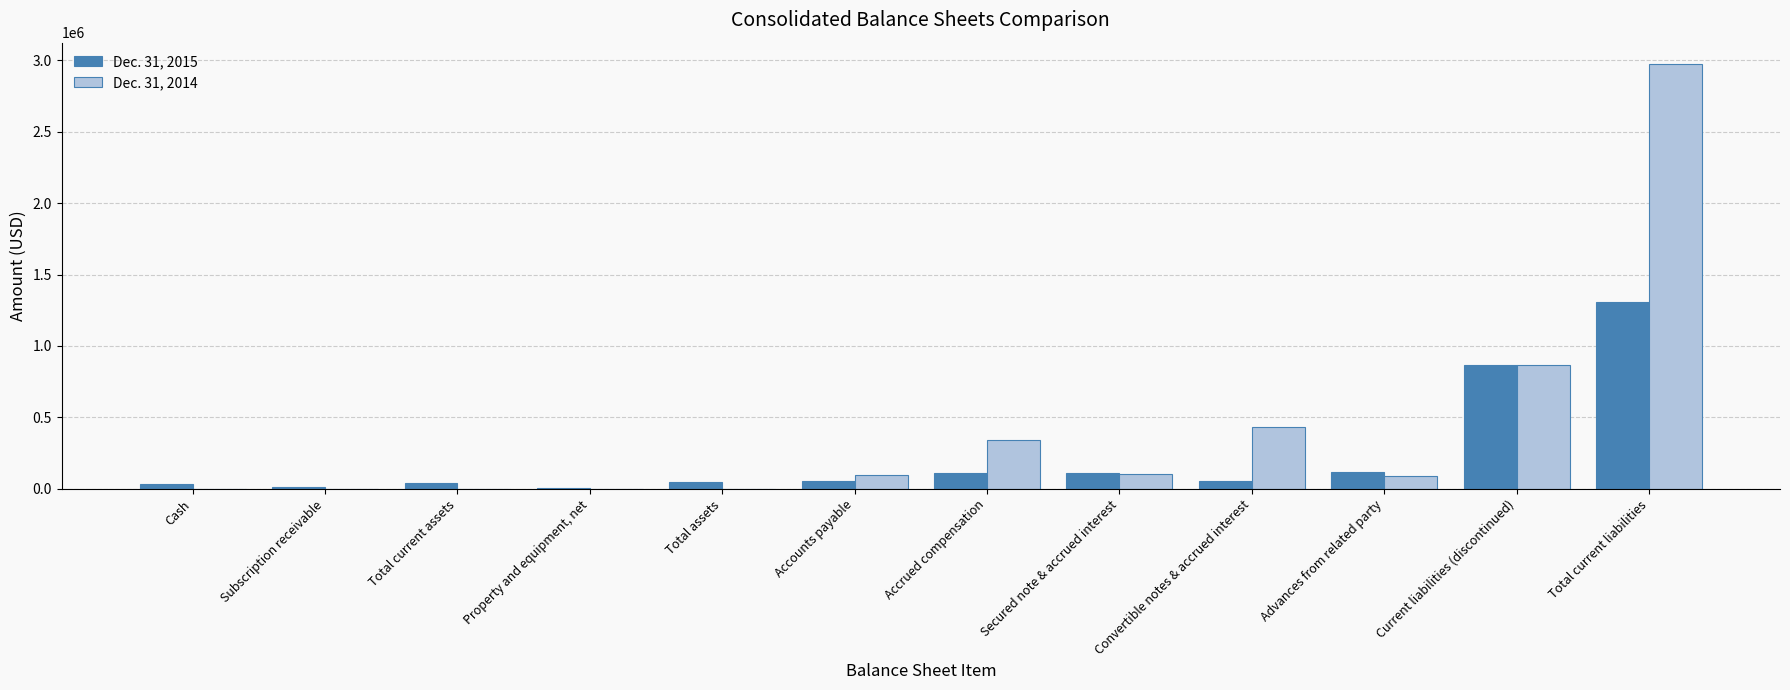

The value of Dec. 31, 2014 at Accounts payable is 98471. True or false?

True